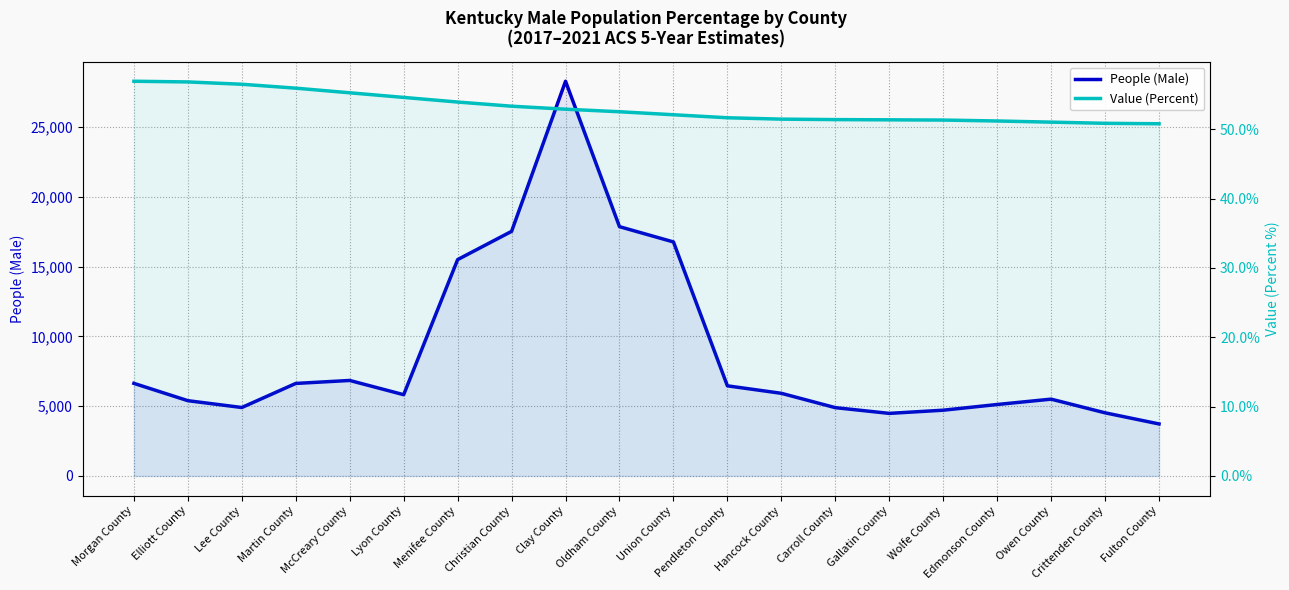

What is the label of the 10th point from the right?

Union County